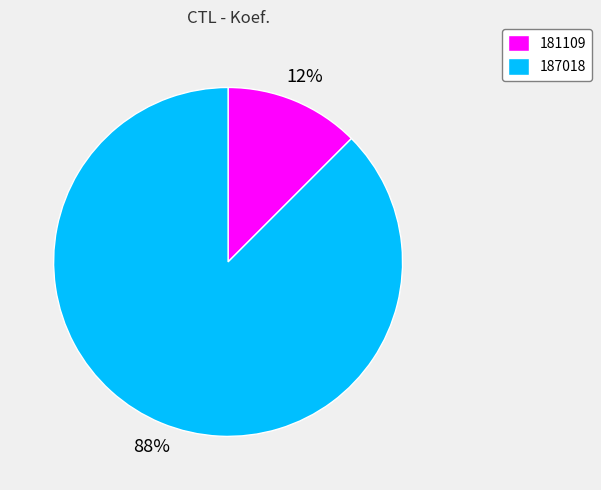

Rank the categories by value from lowest to highest.

181109, 187018